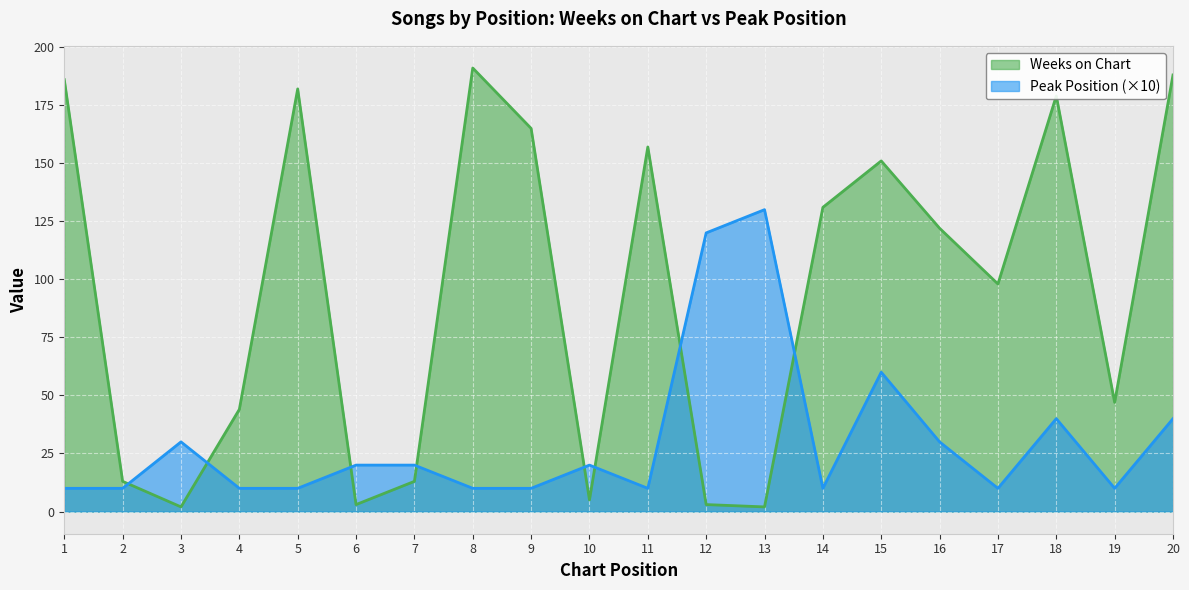

At which label does Peak Position first exceed 20?

3